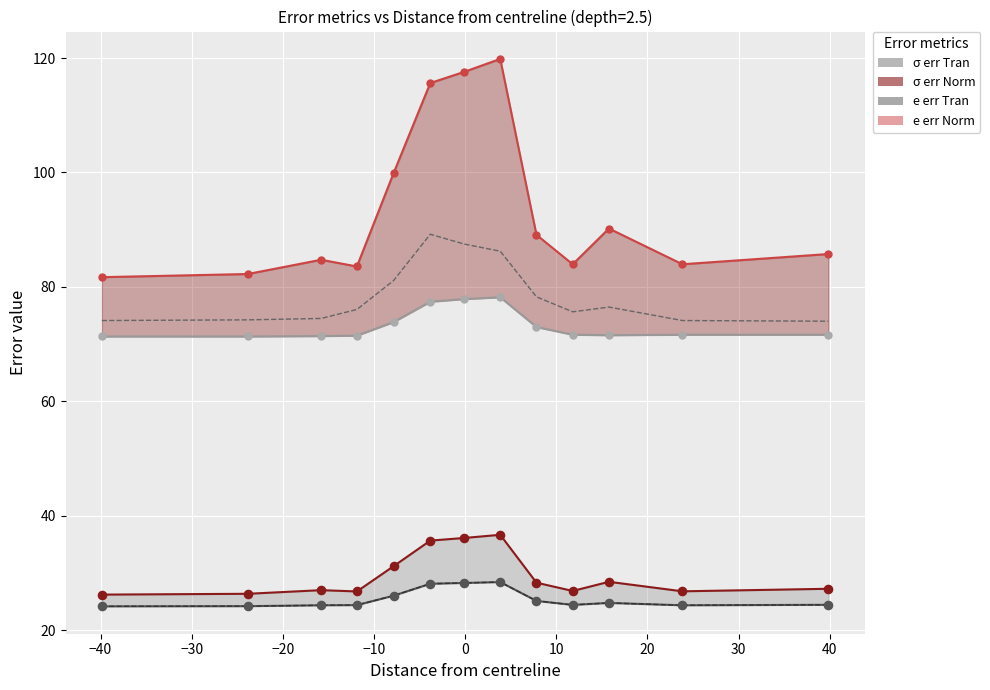

At how many categories does at least one series exceed 47?

13